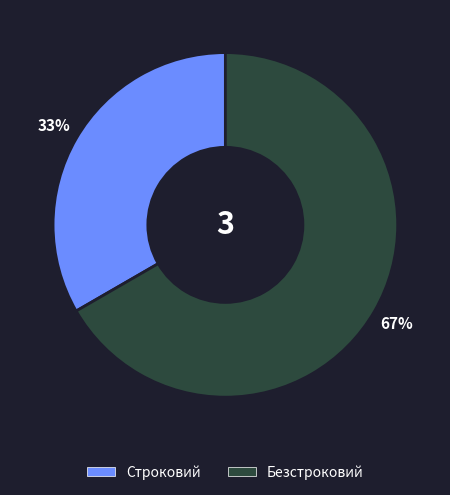

Combined, do Безстроковий and Строковий account for over 50%?

Yes